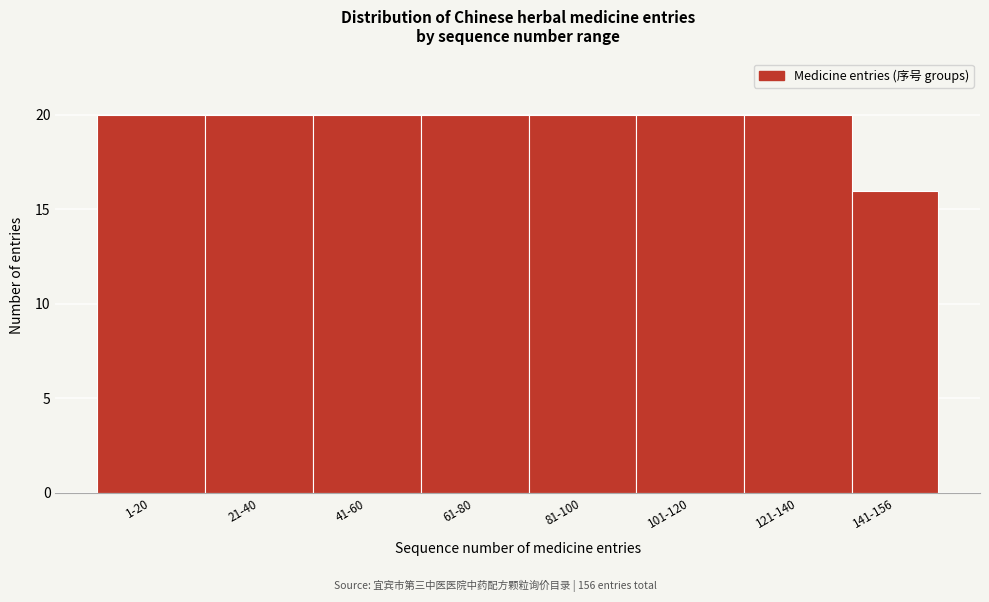

Reading right to left, transcribe all the data shown in this chart.

16	20	20	20	20	20	20	20